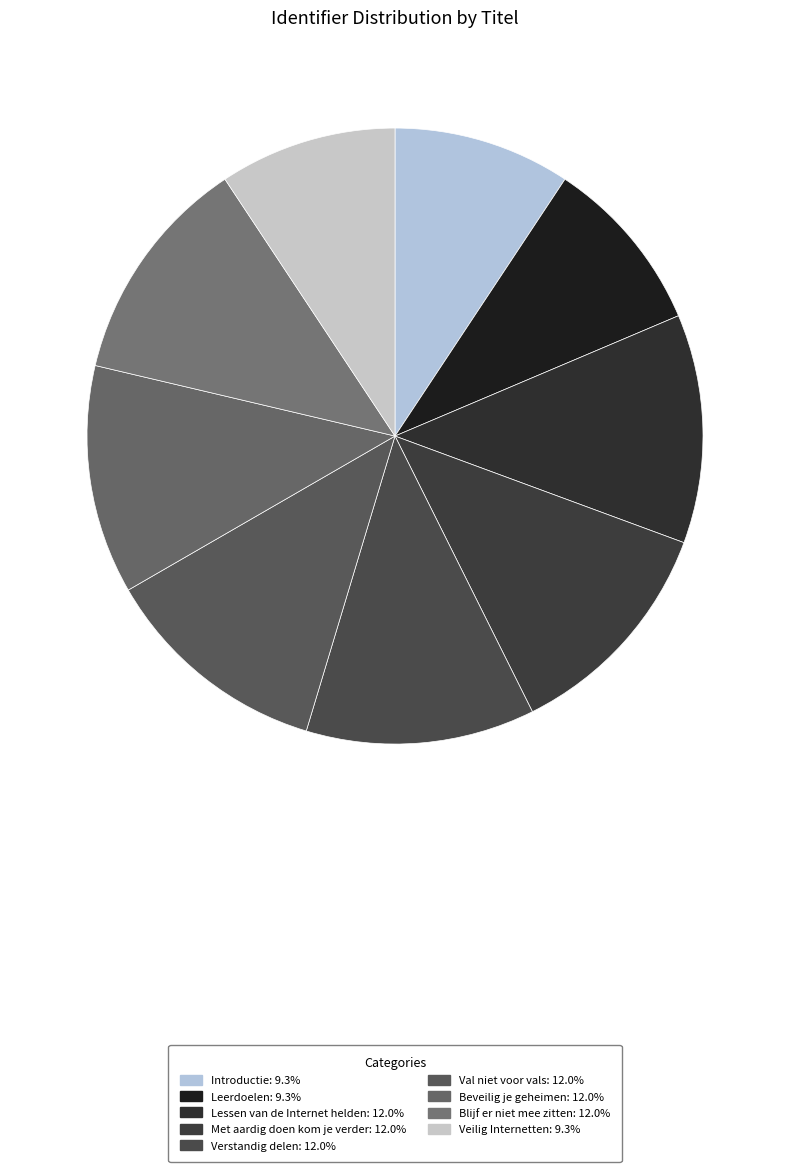

How many slices are in this pie chart?

9